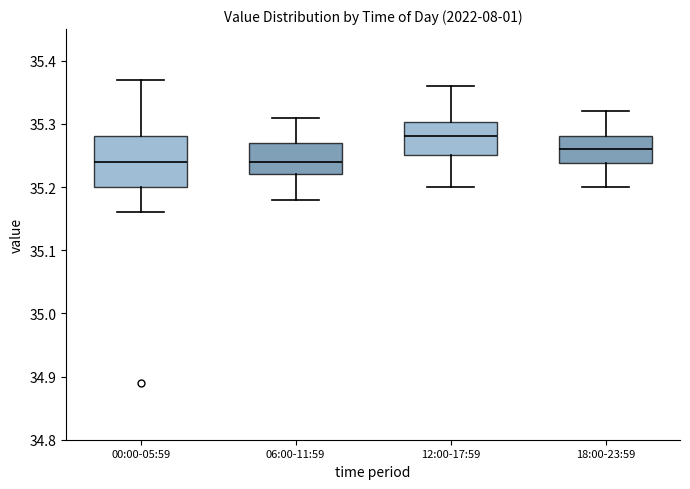

Which box has the highest median line?

12:00-17:59